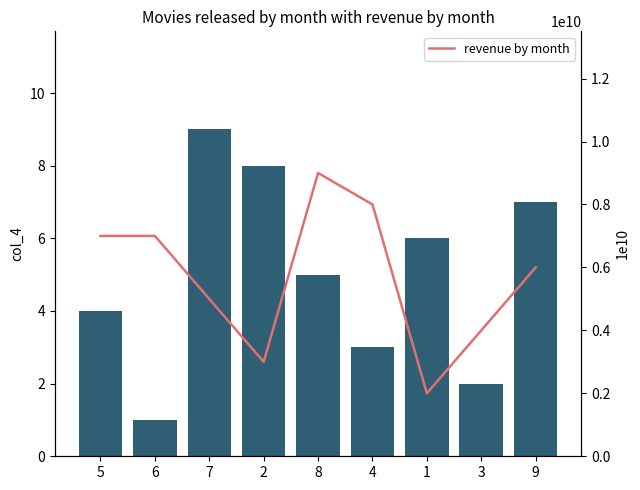

Which series has the largest range (max minus min)?

revenue by month